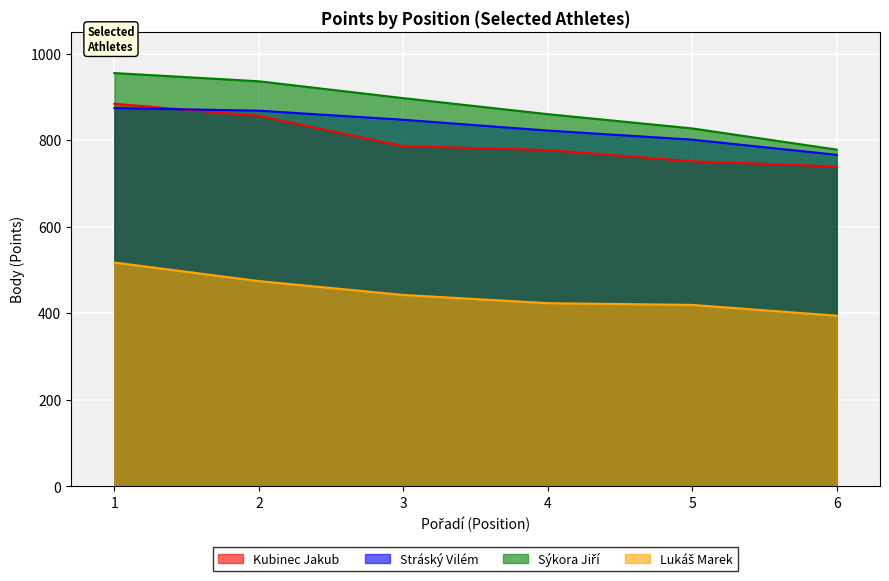

Reading right to left, list all the values displayed in this chart.

Kubinec Jakub: 6=739	5=751	4=777	3=786	2=856	1=884
Stráský Vilém: 6=766	5=801	4=822	3=847	2=868	1=874
Sýkora Jiří: 6=778	5=827	4=860	3=897	2=936	1=955
Lukáš Marek: 6=394	5=419	4=423	3=442	2=474	1=517